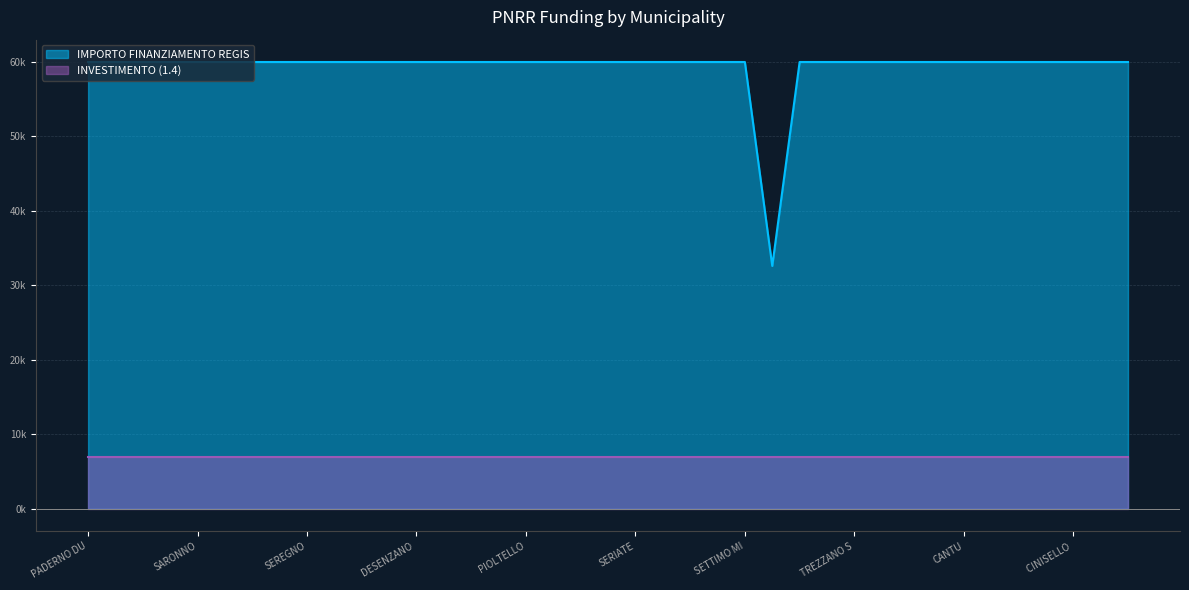

How many points are lower than both their immediate neighbors (excluding endpoints)?

1